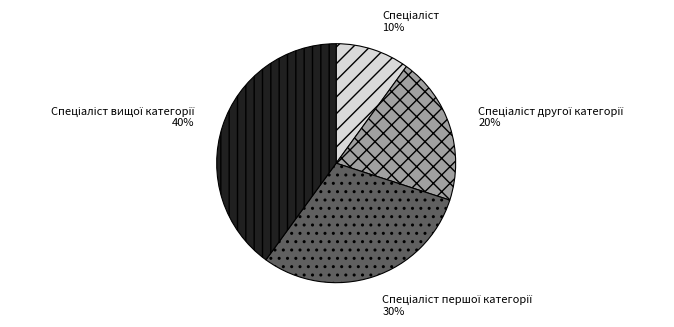

To the nearest percent, what is the average slice percentage?

25%